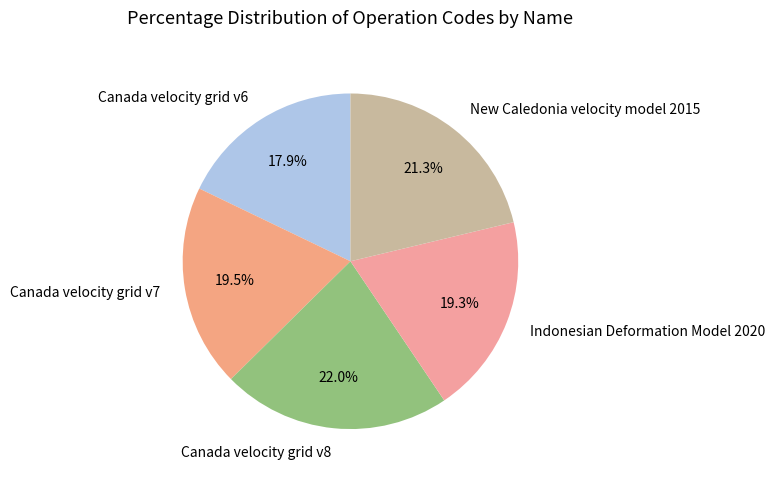

Count the number of slices in the pie.

5